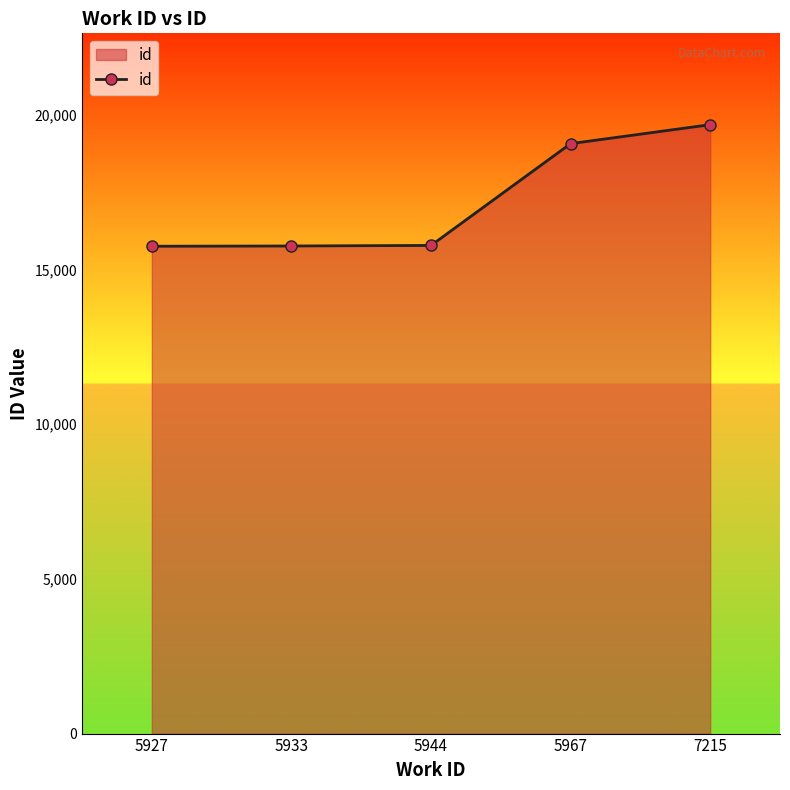

How many distinct data groups are displayed?

1